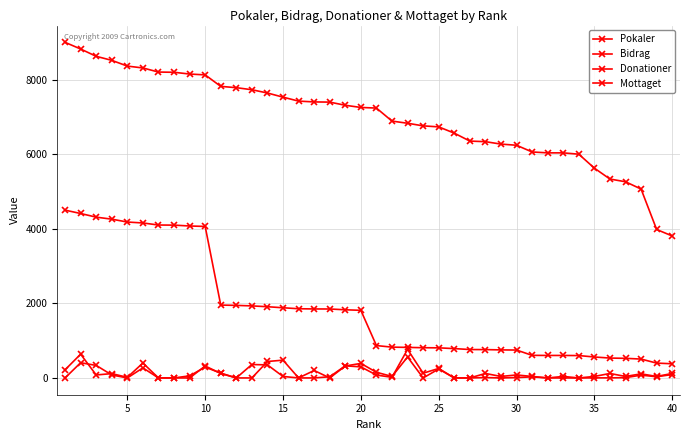

Count the number of categories in the chart.

40